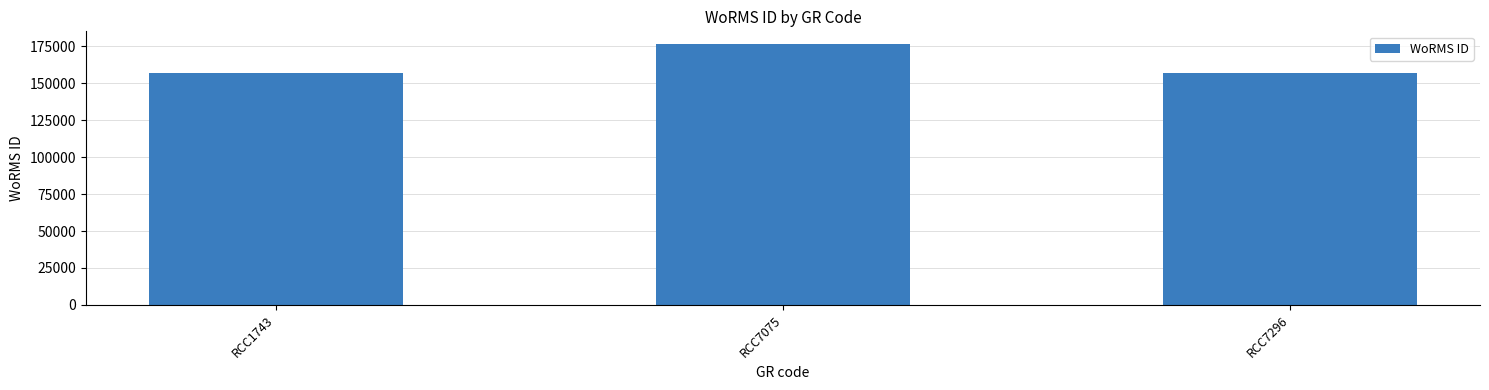

What is the sum of all values?

490412